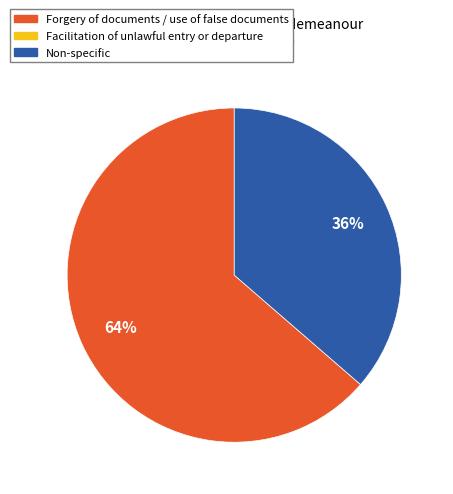

To the nearest percent, what is the average slice percentage?

50%